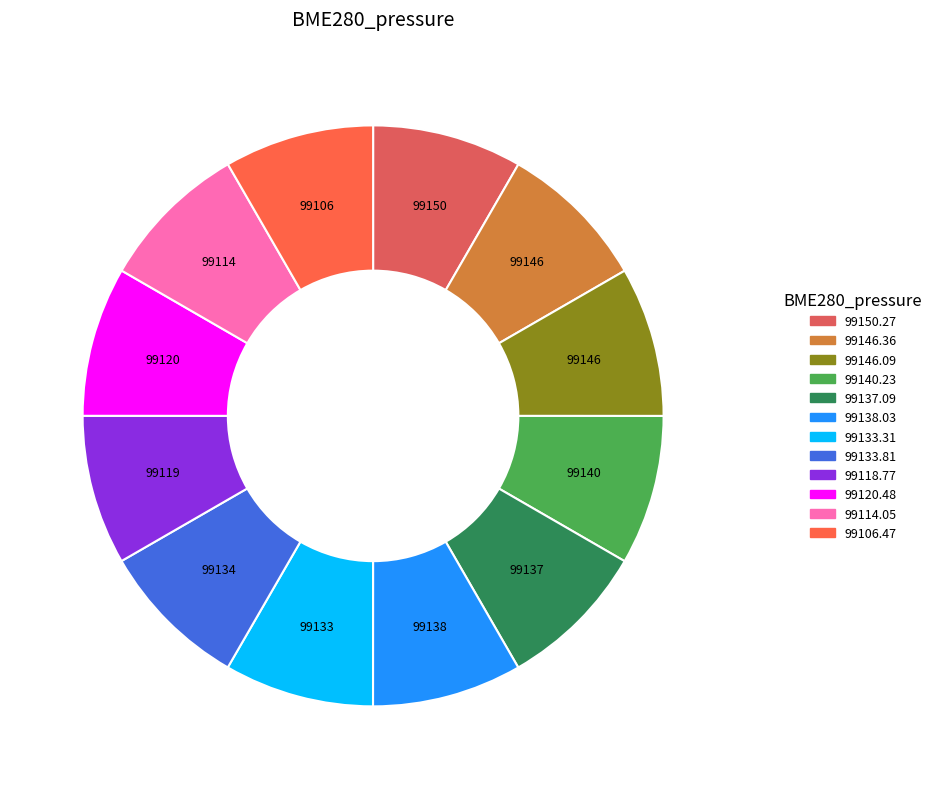

Count the number of slices in the pie.

12